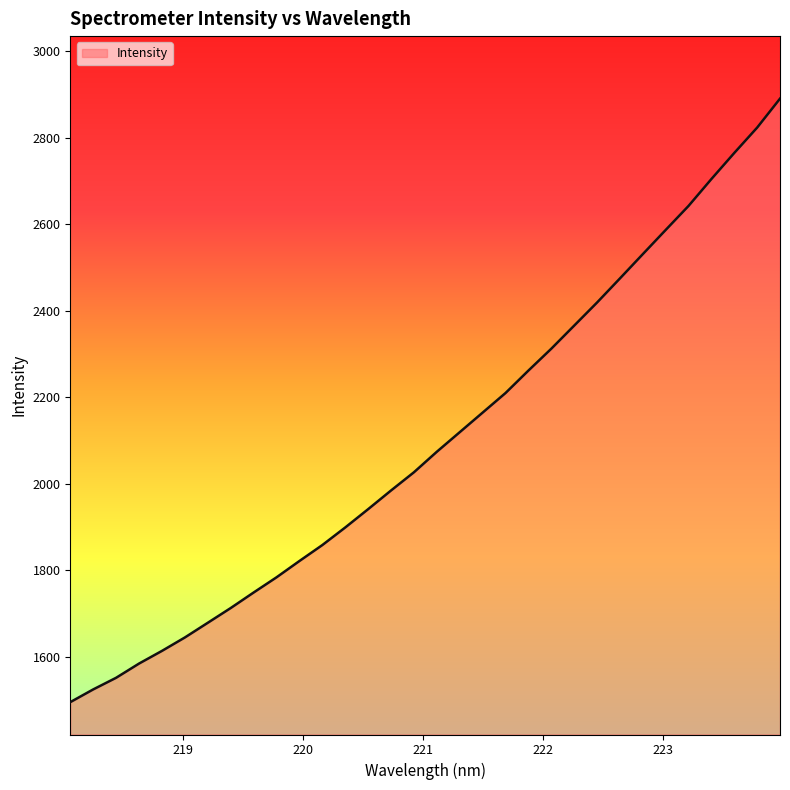

What is the greatest value displayed?

2890.2